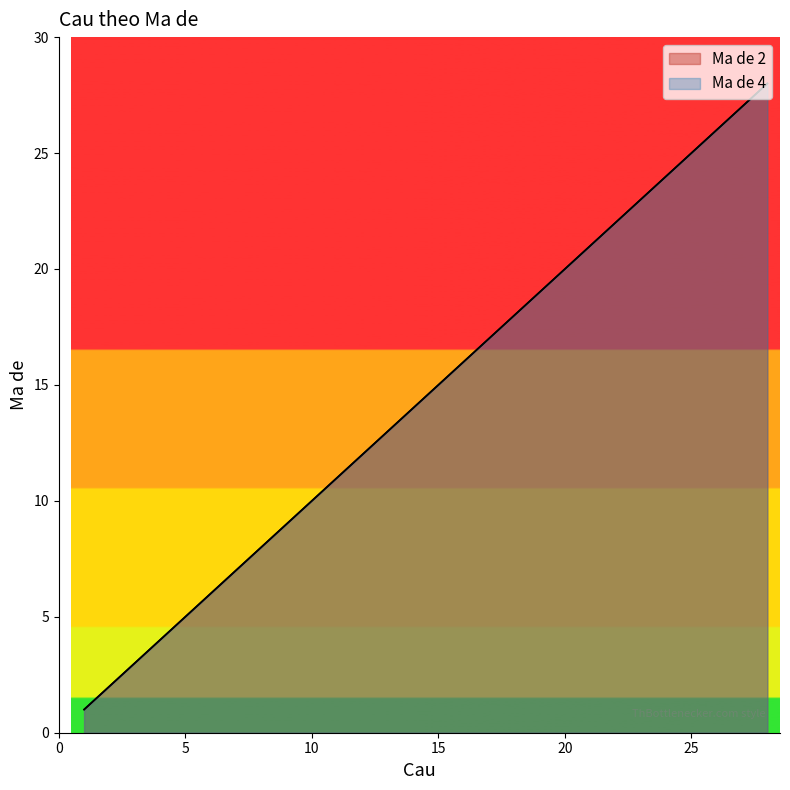

What is the minimum value for Ma de 2?

1